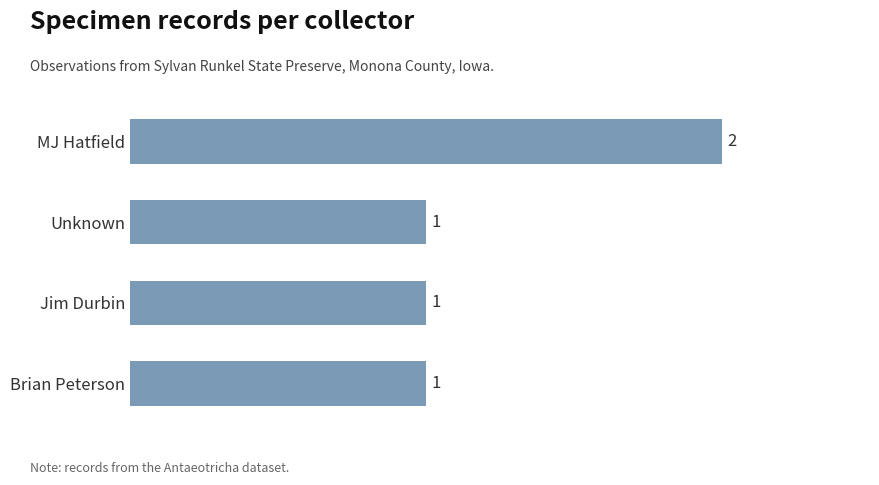

Which has a higher value, MJ Hatfield or Jim Durbin?

MJ Hatfield